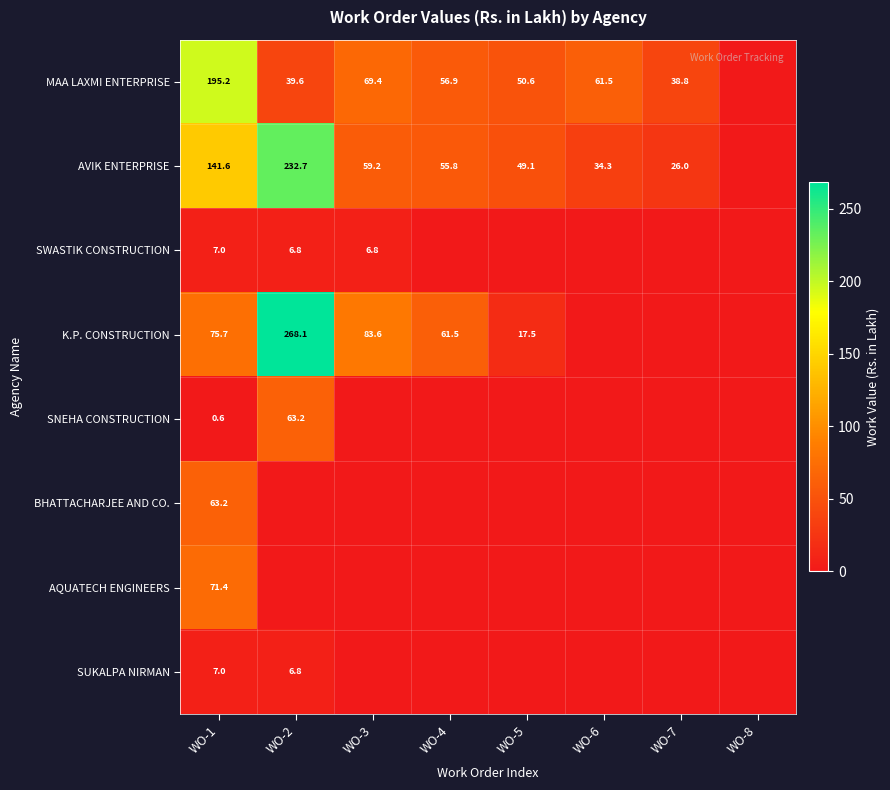

What is the difference between the MAA LAXMI ENTERPRISE values at WO-5 and WO-3?

18.8